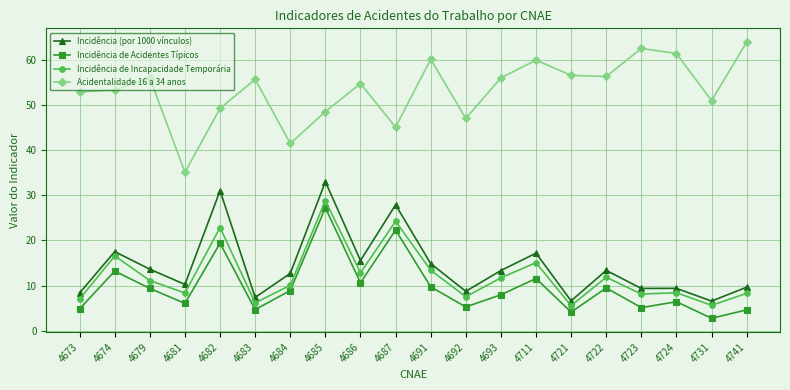

Which series has the largest range (max minus min)?

Acidentalidade 16 a 34 anos